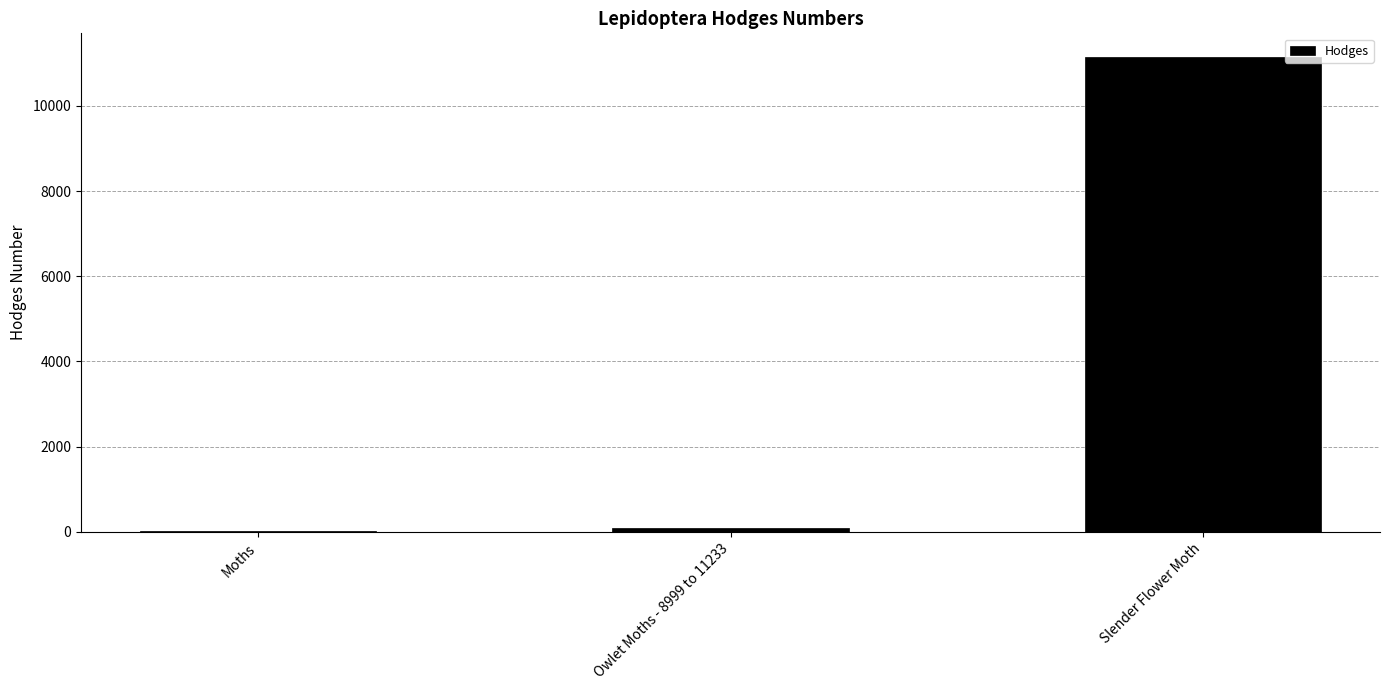

How many distinct data groups are displayed?

1